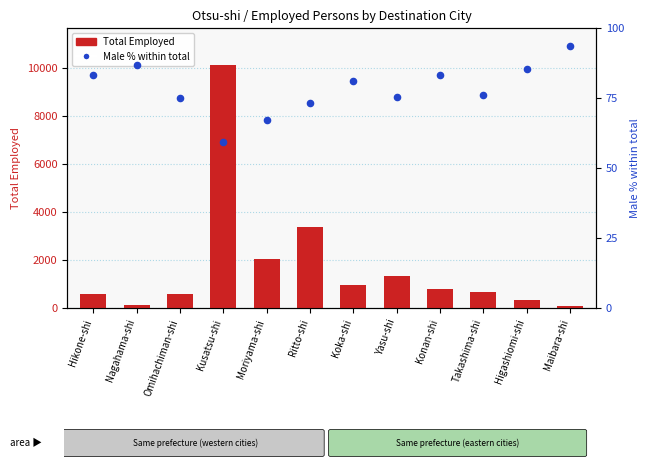

What are all the series names shown in the legend?

Total Employed, Male % within total